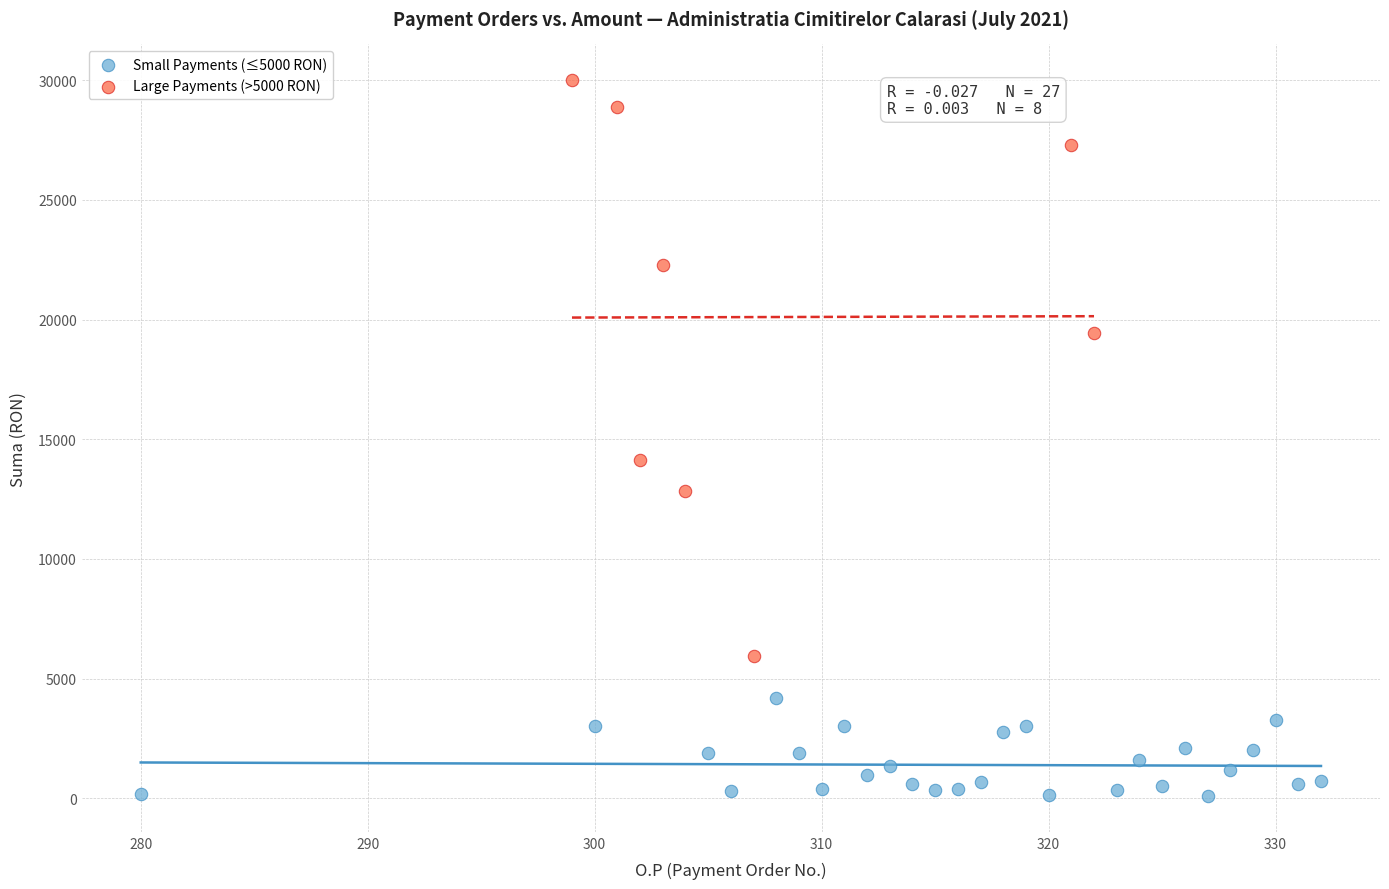

What are all the series names shown in the legend?

Small Payments (≤5000 RON), Large Payments (>5000 RON)